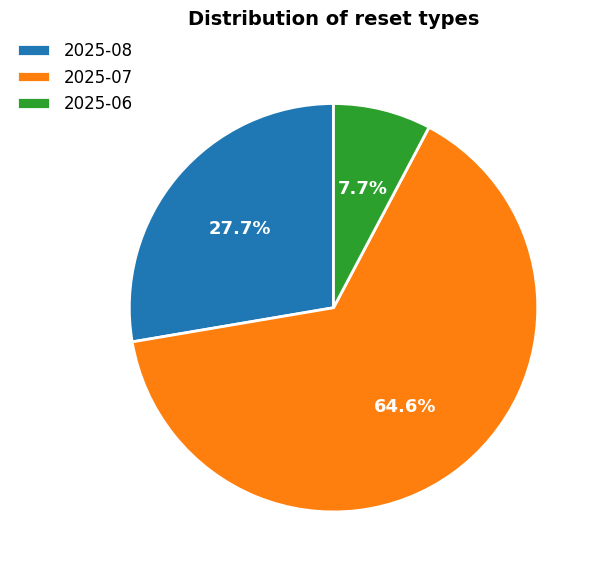

To the nearest percent, what is the average slice percentage?

33%